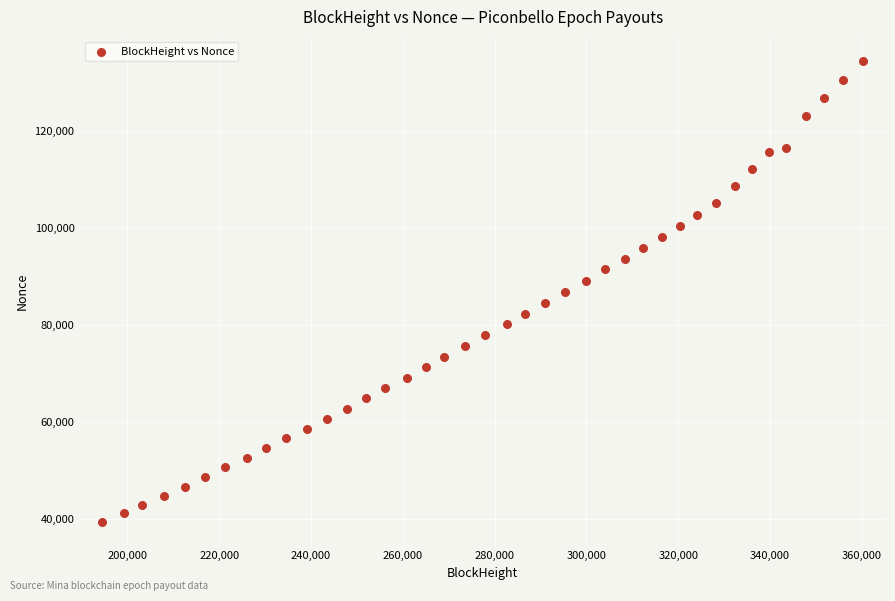

What is the range of Y values (max minus min)?

94974